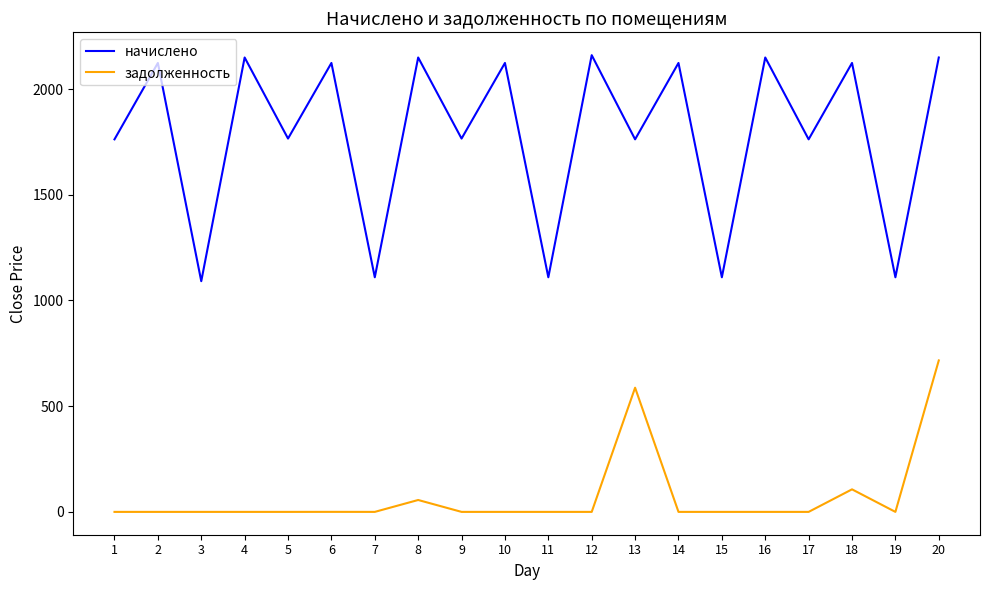

What is the total value across all series at 15?

1109.8